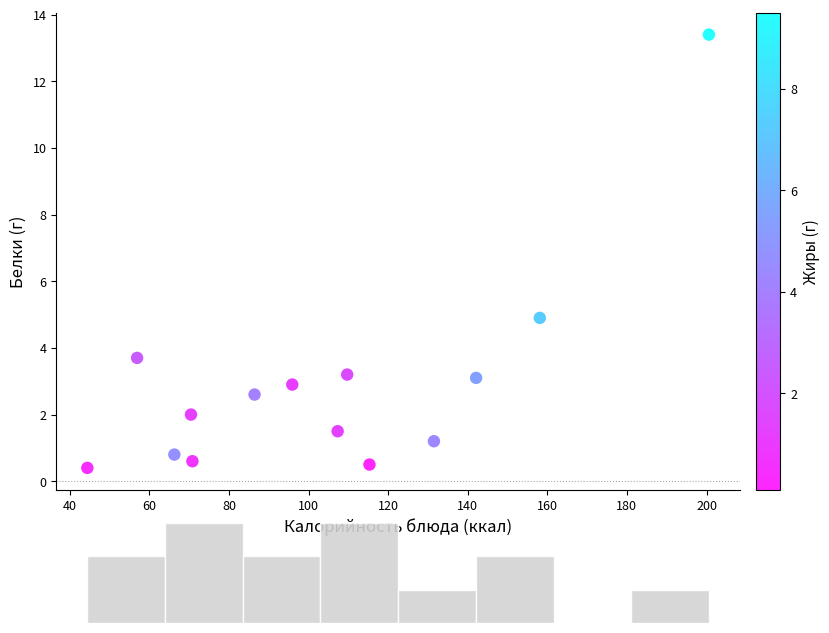

What Y value in the scatter plot is closest to 6?

4.9